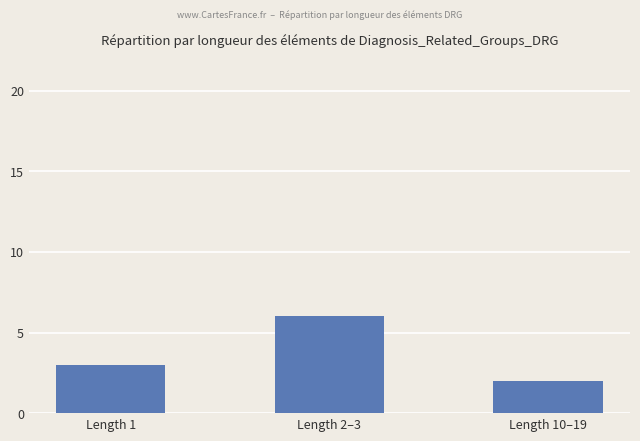

The chart shows a value of 1 at Length 10–19. True or false?

False